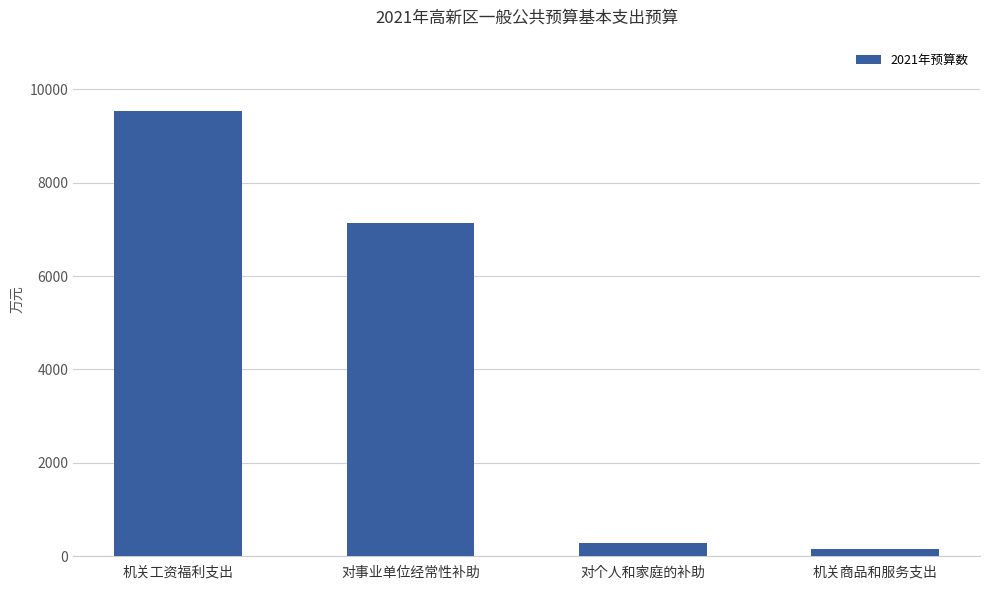

At which label does the data first exceed 7142?

机关工资福利支出